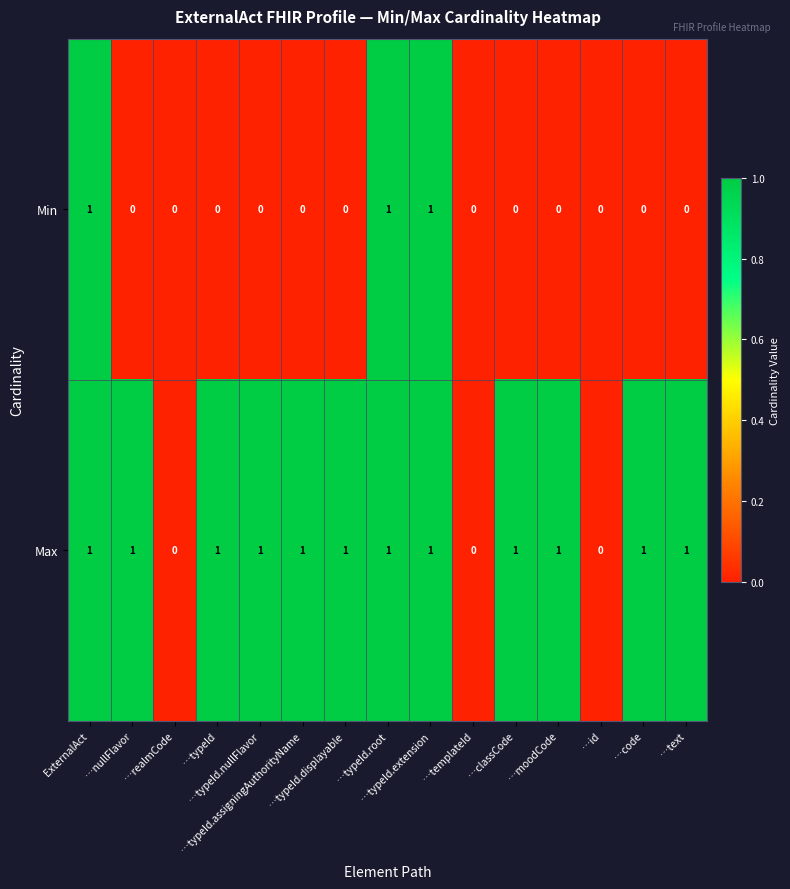

Which series has the largest total across all categories?

Max